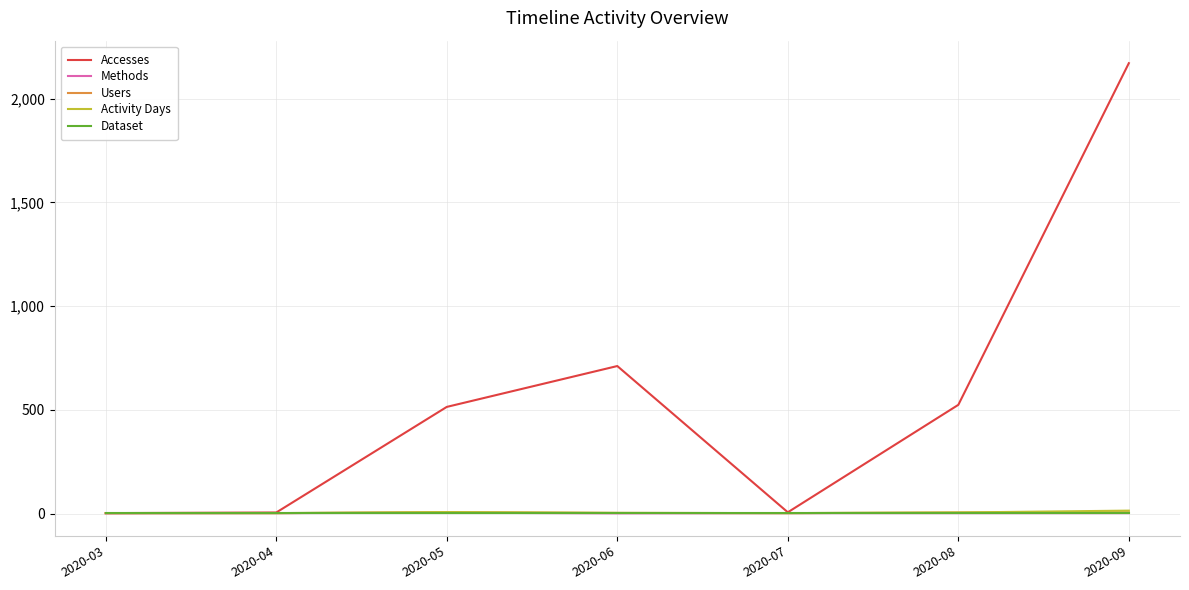

Which series changed the most between 2020-05 and 2020-06?

Accesses